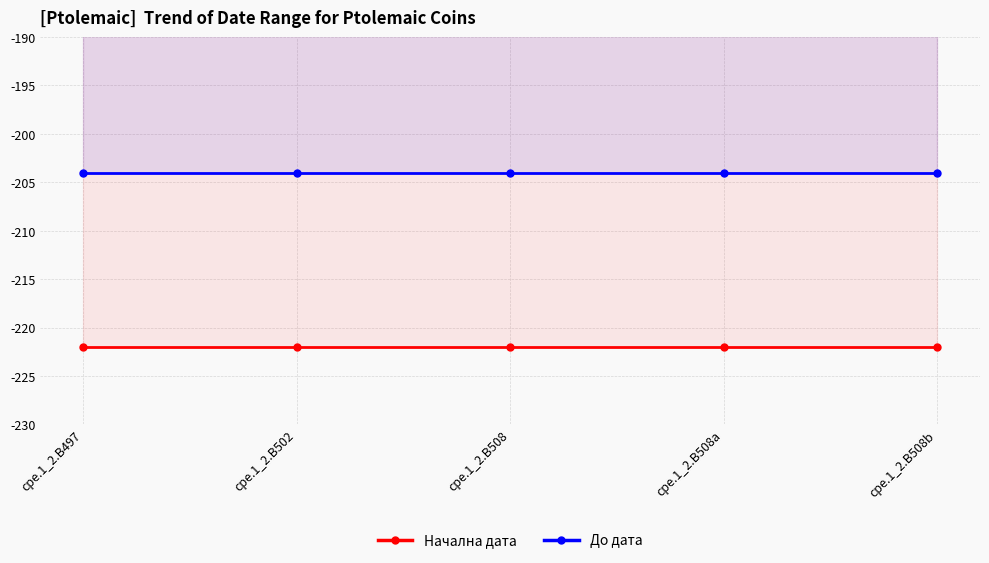

The value of Начална дата at cpe.1_2.B502 is -222. True or false?

True